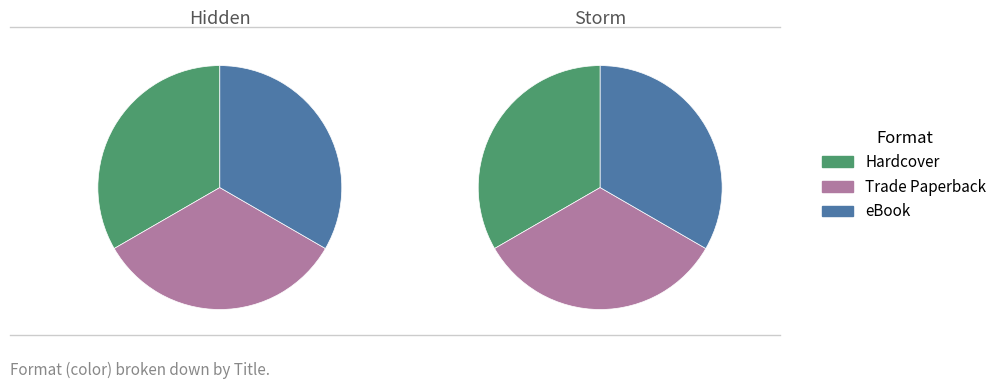

Is Storm (9781481403030) the majority of the pie?

No